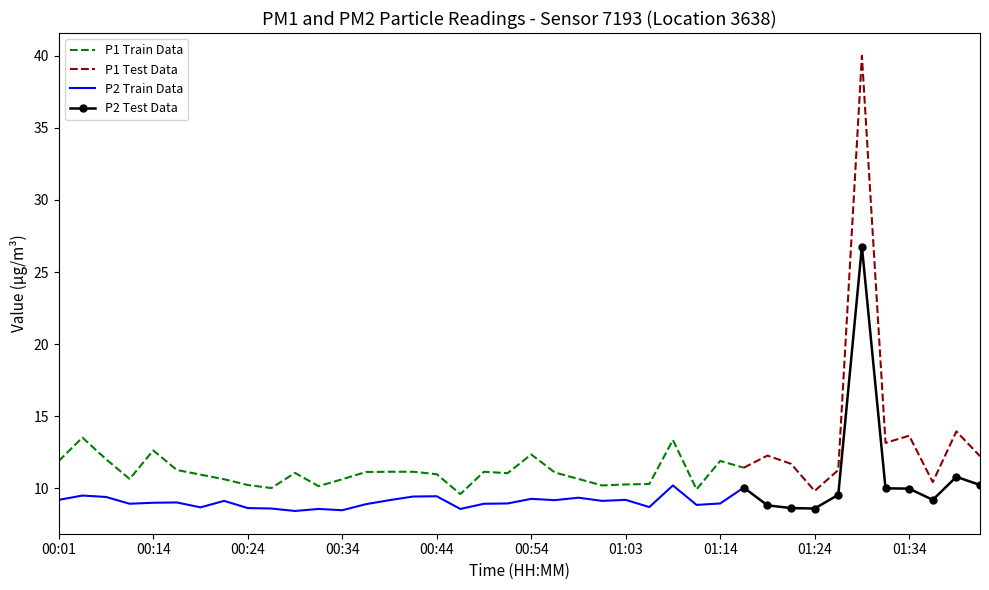

Which label corresponds to the largest value in the chart?

01:29